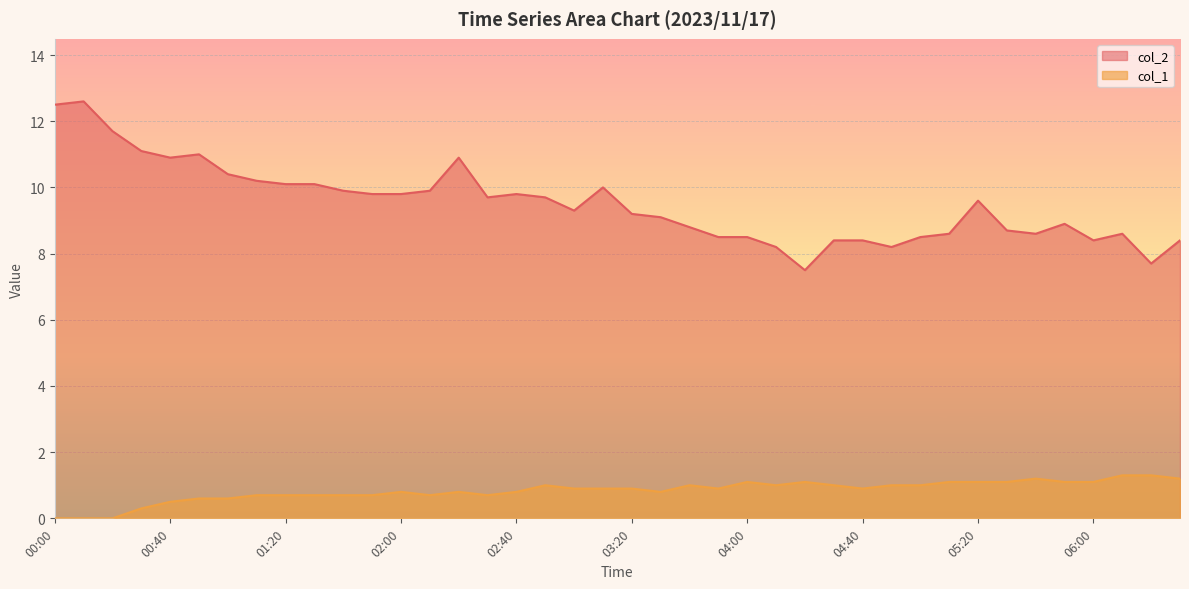

In col_2, how many points are higher than both neighbors (excluding endpoints)?

8